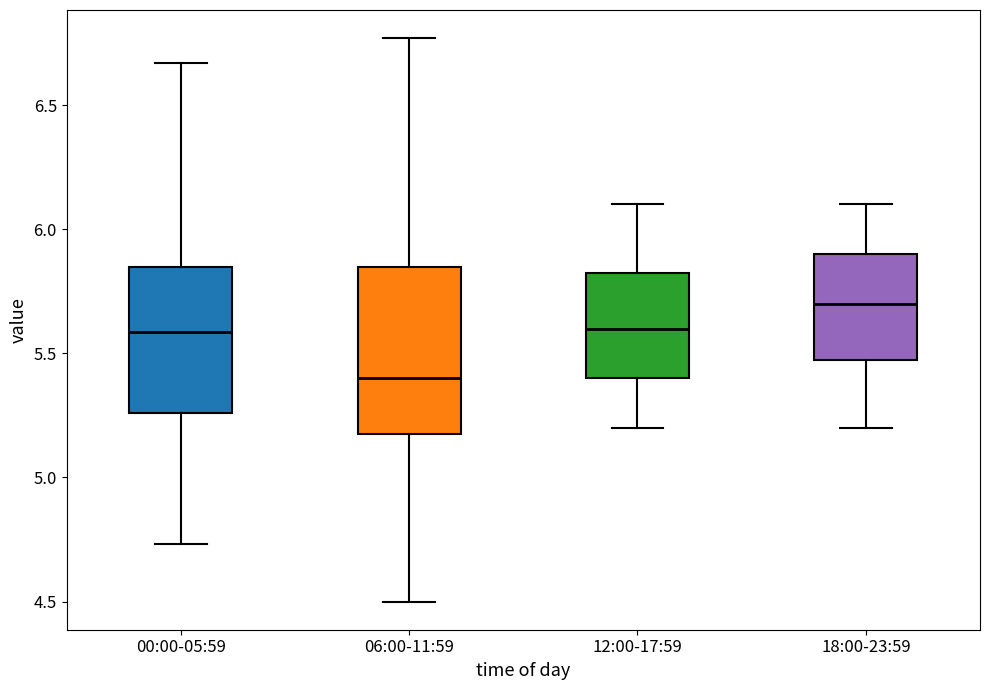

Where does the upper whisker of the box for 18:00-23:59 end on the y-axis? The values are not printed on the chart, so give them approximately, as read against the axis.

6.10